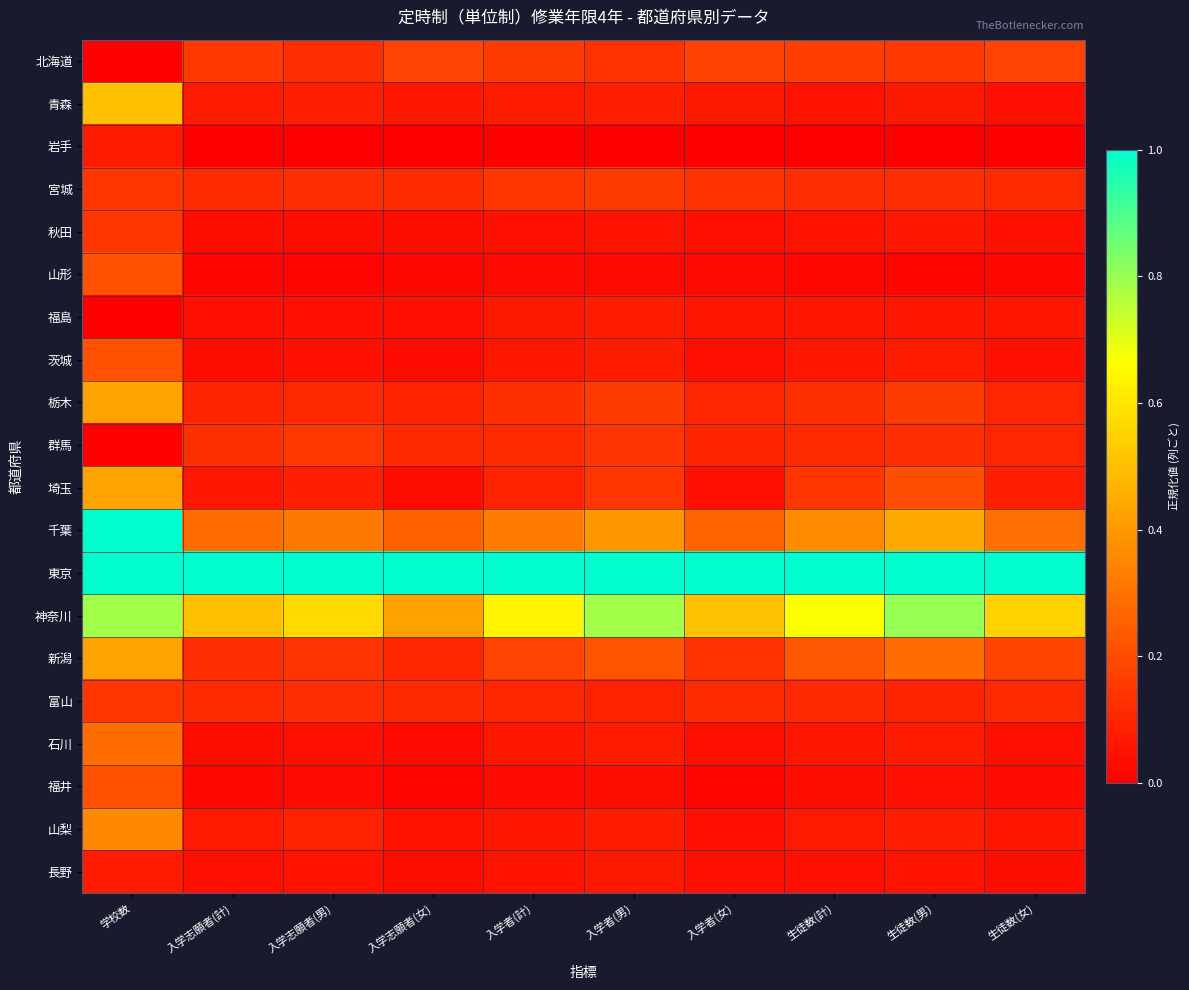

Reading right to left, list all the values displayed in this chart.

北海道: 生徒数(女)=0.2	生徒数(男)=0.2	生徒数(計)=0.2	入学者(女)=0.2	入学者(男)=0.1	入学者(計)=0.2	入学志願者(女)=0.2	入学志願者(男)=0.1	入学志願者(計)=0.1	学校数=0.0
青森: 生徒数(女)=0.0	生徒数(男)=0.1	生徒数(計)=0.1	入学者(女)=0.1	入学者(男)=0.1	入学者(計)=0.1	入学志願者(女)=0.1	入学志願者(男)=0.1	入学志願者(計)=0.1	学校数=0.5
岩手: 生徒数(女)=0.0	生徒数(男)=0.0	生徒数(計)=0.0	入学者(女)=0.0	入学者(男)=0.0	入学者(計)=0.0	入学志願者(女)=0.0	入学志願者(男)=0.0	入学志願者(計)=0.0	学校数=0.1
宮城: 生徒数(女)=0.1	生徒数(男)=0.1	生徒数(計)=0.1	入学者(女)=0.1	入学者(男)=0.2	入学者(計)=0.1	入学志願者(女)=0.1	入学志願者(男)=0.1	入学志願者(計)=0.1	学校数=0.1
秋田: 生徒数(女)=0.0	生徒数(男)=0.1	生徒数(計)=0.0	入学者(女)=0.0	入学者(男)=0.0	入学者(計)=0.0	入学志願者(女)=0.0	入学志願者(男)=0.0	入学志願者(計)=0.0	学校数=0.1
山形: 生徒数(女)=0.0	生徒数(男)=0.0	生徒数(計)=0.0	入学者(女)=0.0	入学者(男)=0.0	入学者(計)=0.0	入学志願者(女)=0.0	入学志願者(男)=0.0	入学志願者(計)=0.0	学校数=0.2
福島: 生徒数(女)=0.1	生徒数(男)=0.1	生徒数(計)=0.1	入学者(女)=0.1	入学者(男)=0.1	入学者(計)=0.1	入学志願者(女)=0.0	入学志願者(男)=0.0	入学志願者(計)=0.0	学校数=0.0
茨城: 生徒数(女)=0.0	生徒数(男)=0.1	生徒数(計)=0.1	入学者(女)=0.0	入学者(男)=0.1	入学者(計)=0.1	入学志願者(女)=0.0	入学志願者(男)=0.0	入学志願者(計)=0.0	学校数=0.2
栃木: 生徒数(女)=0.1	生徒数(男)=0.2	生徒数(計)=0.1	入学者(女)=0.1	入学者(男)=0.2	入学者(計)=0.1	入学志願者(女)=0.1	入学志願者(男)=0.1	入学志願者(計)=0.1	学校数=0.4
群馬: 生徒数(女)=0.1	生徒数(男)=0.1	生徒数(計)=0.1	入学者(女)=0.1	入学者(男)=0.1	入学者(計)=0.1	入学志願者(女)=0.1	入学志願者(男)=0.1	入学志願者(計)=0.1	学校数=0.0
埼玉: 生徒数(女)=0.1	生徒数(男)=0.2	生徒数(計)=0.1	入学者(女)=0.0	入学者(男)=0.1	入学者(計)=0.1	入学志願者(女)=0.0	入学志願者(男)=0.1	入学志願者(計)=0.1	学校数=0.4
千葉: 生徒数(女)=0.3	生徒数(男)=0.4	生徒数(計)=0.4	入学者(女)=0.3	入学者(男)=0.4	入学者(計)=0.3	入学志願者(女)=0.3	入学志願者(男)=0.3	入学志願者(計)=0.3	学校数=1.0
東京: 生徒数(女)=1.0	生徒数(男)=1.0	生徒数(計)=1.0	入学者(女)=1.0	入学者(男)=1.0	入学者(計)=1.0	入学志願者(女)=1.0	入学志願者(男)=1.0	入学志願者(計)=1.0	学校数=1.0
神奈川: 生徒数(女)=0.5	生徒数(男)=0.8	生徒数(計)=0.7	入学者(女)=0.5	入学者(男)=0.8	入学者(計)=0.6	入学志願者(女)=0.4	入学志願者(男)=0.6	入学志願者(計)=0.5	学校数=0.8
新潟: 生徒数(女)=0.2	生徒数(男)=0.3	生徒数(計)=0.2	入学者(女)=0.1	入学者(男)=0.2	入学者(計)=0.2	入学志願者(女)=0.1	入学志願者(男)=0.1	入学志願者(計)=0.1	学校数=0.4
富山: 生徒数(女)=0.1	生徒数(男)=0.1	生徒数(計)=0.1	入学者(女)=0.1	入学者(男)=0.1	入学者(計)=0.1	入学志願者(女)=0.1	入学志願者(男)=0.1	入学志願者(計)=0.1	学校数=0.1
石川: 生徒数(女)=0.0	生徒数(男)=0.1	生徒数(計)=0.1	入学者(女)=0.0	入学者(男)=0.1	入学者(計)=0.1	入学志願者(女)=0.0	入学志願者(男)=0.0	入学志願者(計)=0.0	学校数=0.3
福井: 生徒数(女)=0.0	生徒数(男)=0.0	生徒数(計)=0.0	入学者(女)=0.0	入学者(男)=0.0	入学者(計)=0.0	入学志願者(女)=0.0	入学志願者(男)=0.0	入学志願者(計)=0.0	学校数=0.2
山梨: 生徒数(女)=0.1	生徒数(男)=0.1	生徒数(計)=0.1	入学者(女)=0.0	入学者(男)=0.1	入学者(計)=0.1	入学志願者(女)=0.0	入学志願者(男)=0.1	入学志願者(計)=0.1	学校数=0.4
長野: 生徒数(女)=0.0	生徒数(男)=0.0	生徒数(計)=0.0	入学者(女)=0.0	入学者(男)=0.1	入学者(計)=0.1	入学志願者(女)=0.0	入学志願者(男)=0.0	入学志願者(計)=0.0	学校数=0.1